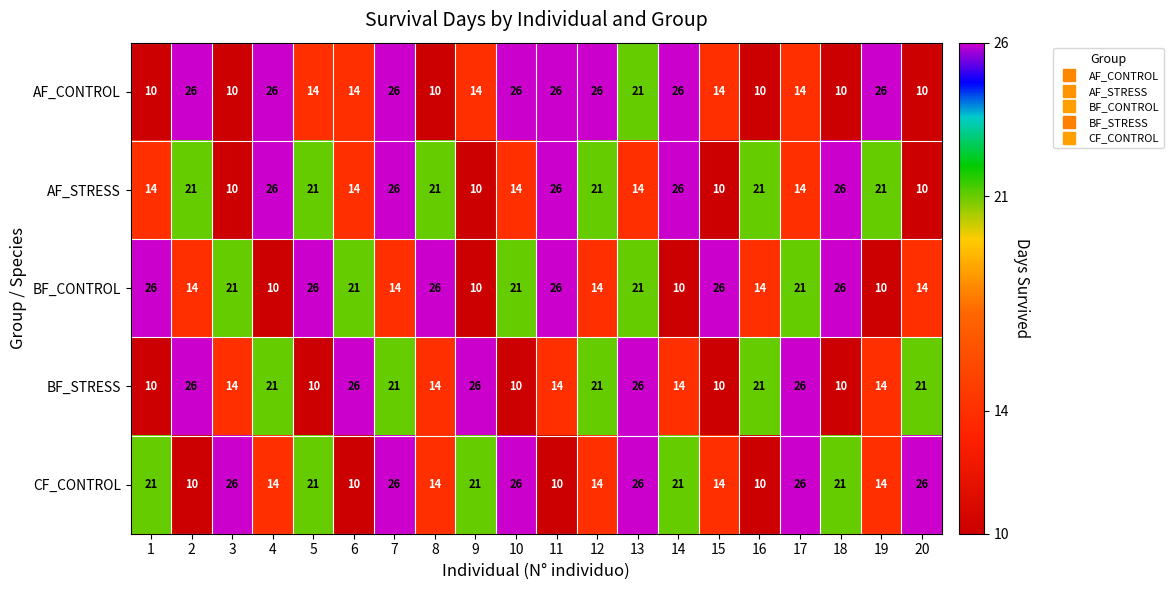

What is the highest value of the CF_CONTROL series?

26